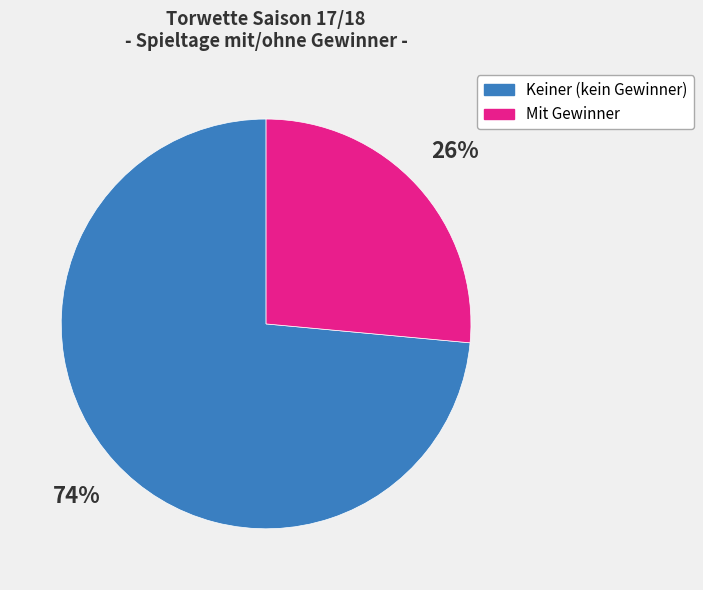

To the nearest percent, what is the average slice percentage?

50%